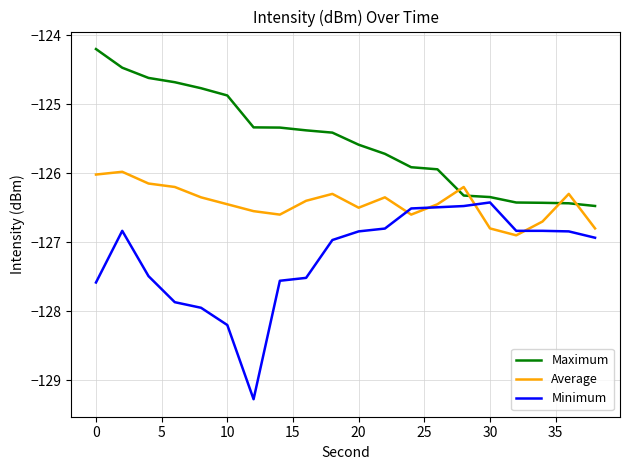

Rank the series by their average value, from highest to lowest.

Maximum, Average, Minimum